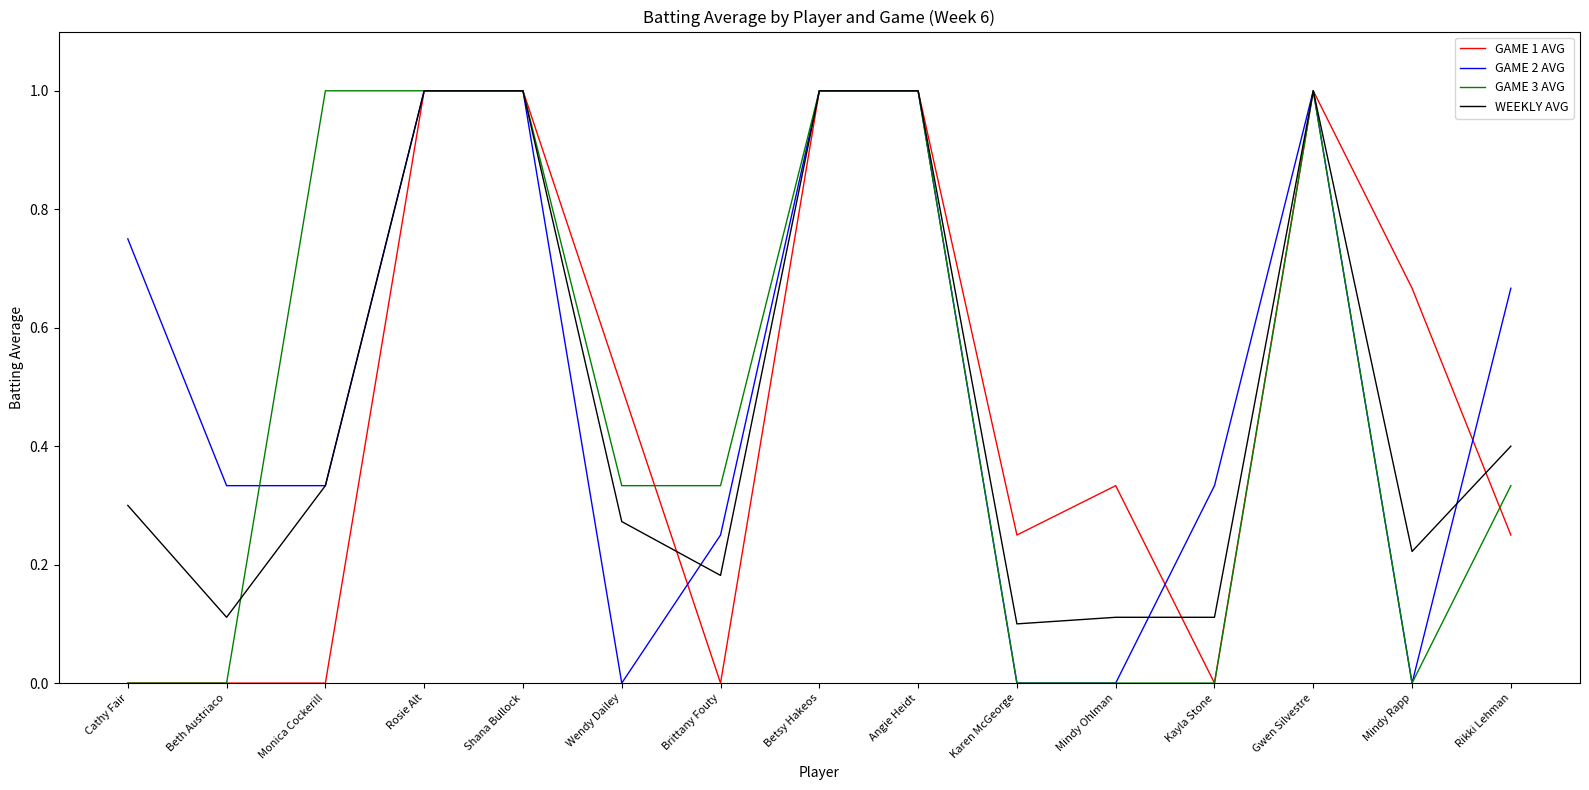

The value of GAME 2 AVG at Betsy Hakeos is 1.0. True or false?

True